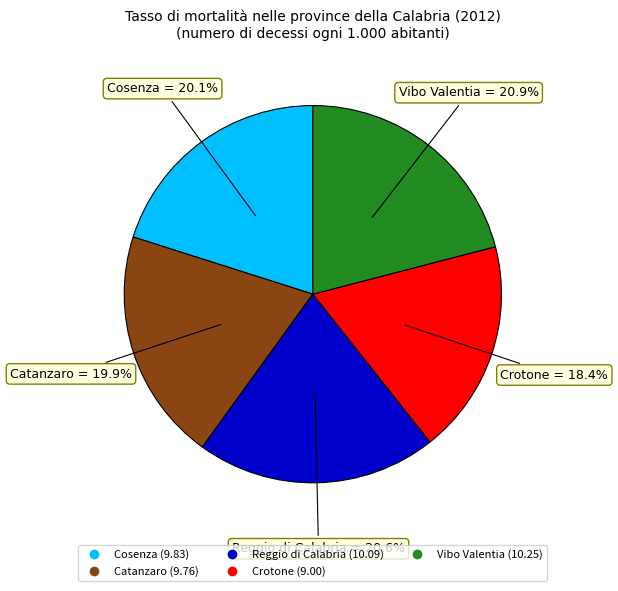

How many segments does this pie chart have?

5